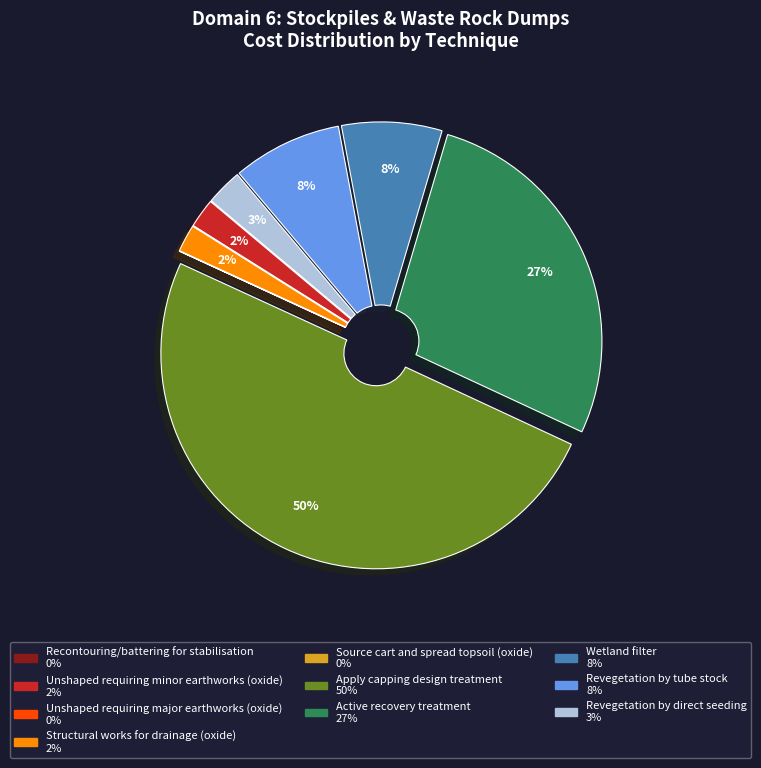

What is the largest slice in the pie chart?

Apply capping design treatment